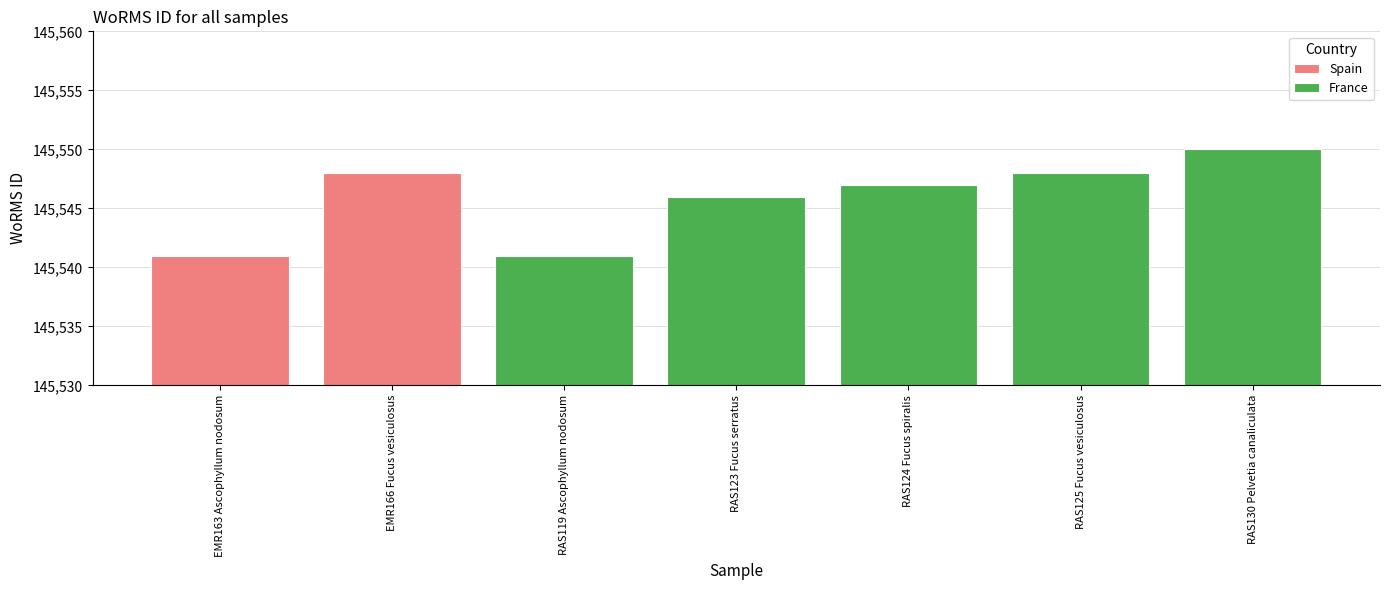

What is the sum of all France values?

727732